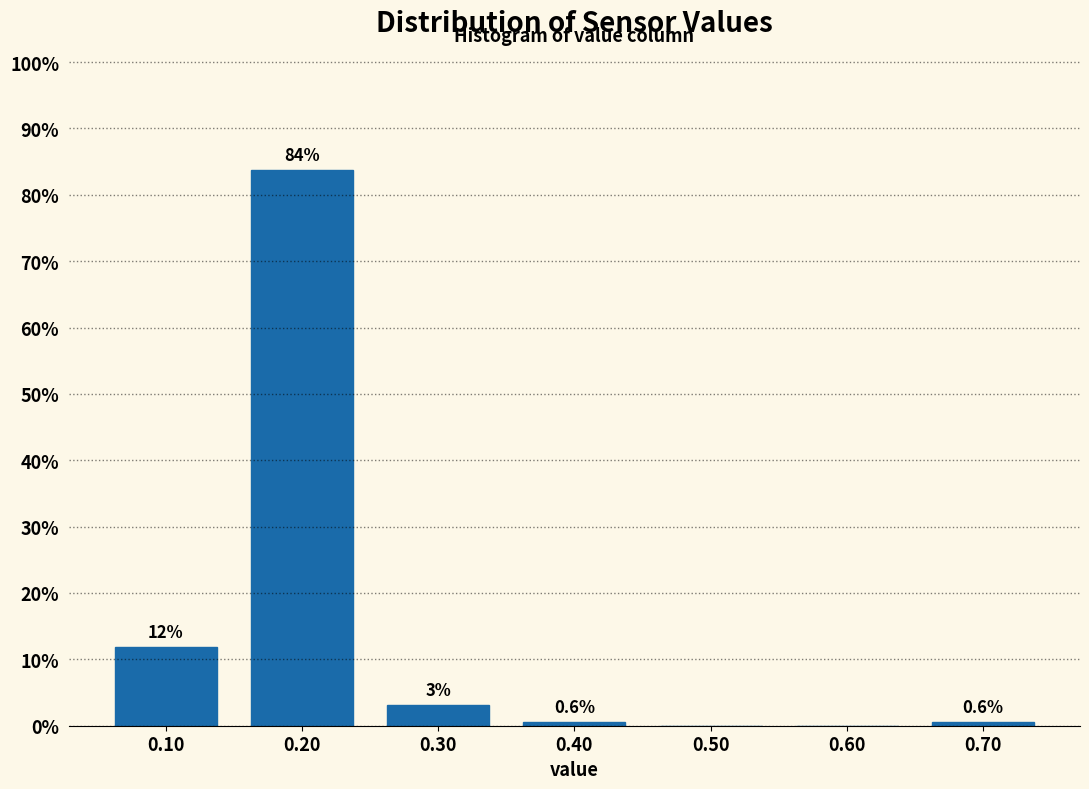

Read the value at 0.40.

0.6